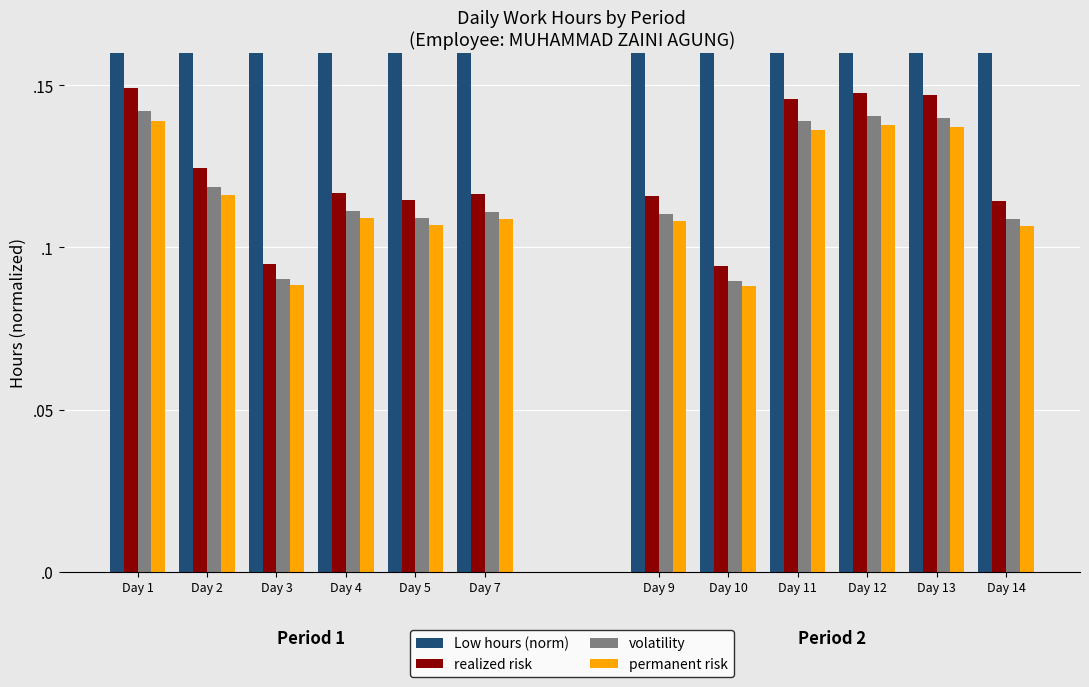

Where is Low hours (norm) nearest to the value 0?

Day 3